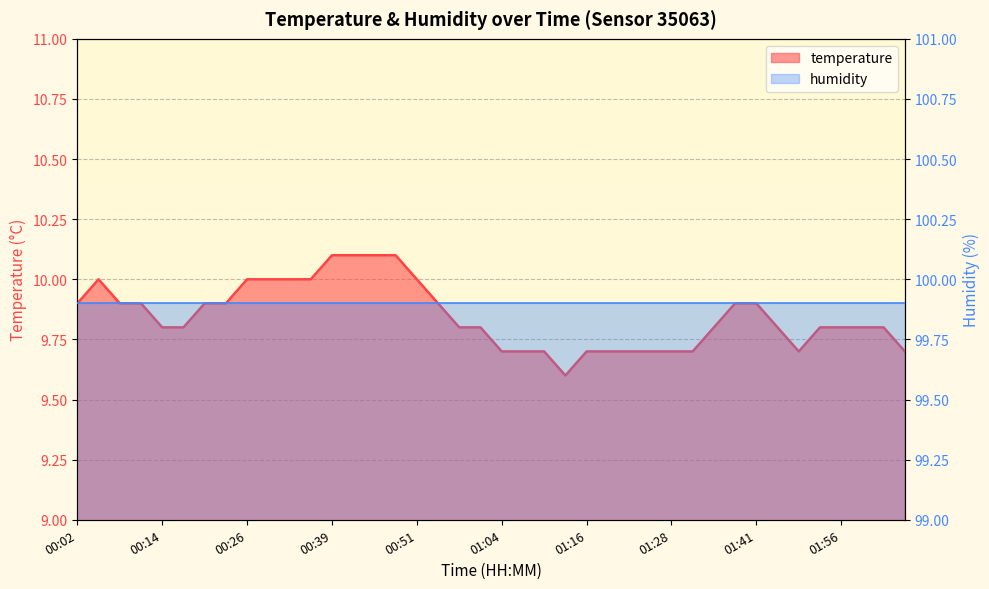

The value at 00:33 is 10.0. True or false?

True